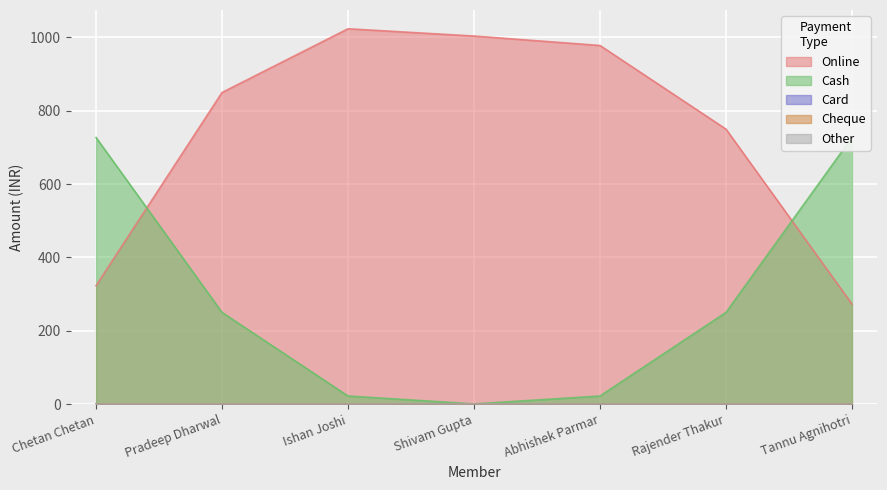

True or false: Cash has a value of 337 at Tannu Agnihotri.

False